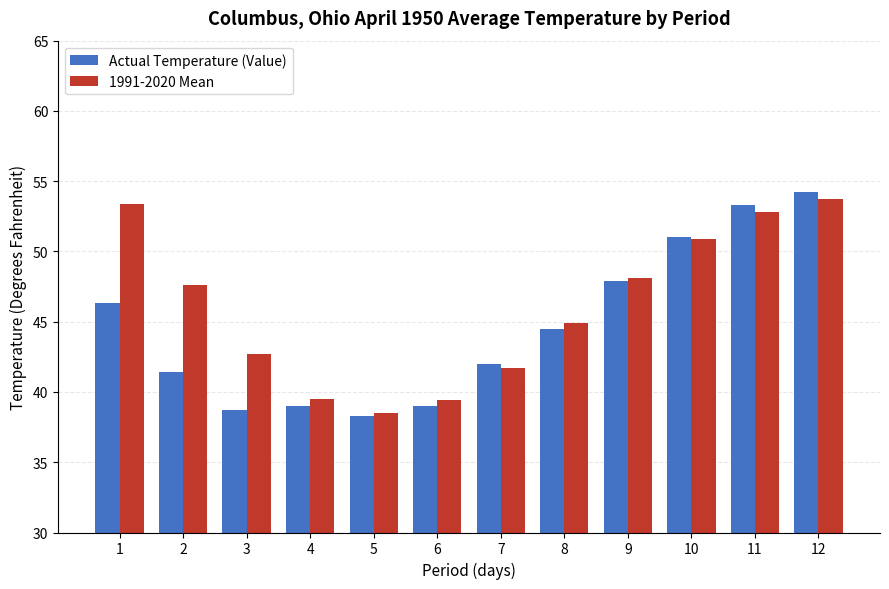

What is the value of the 1991-2020 Mean bar at the 12th from the left?

53.7